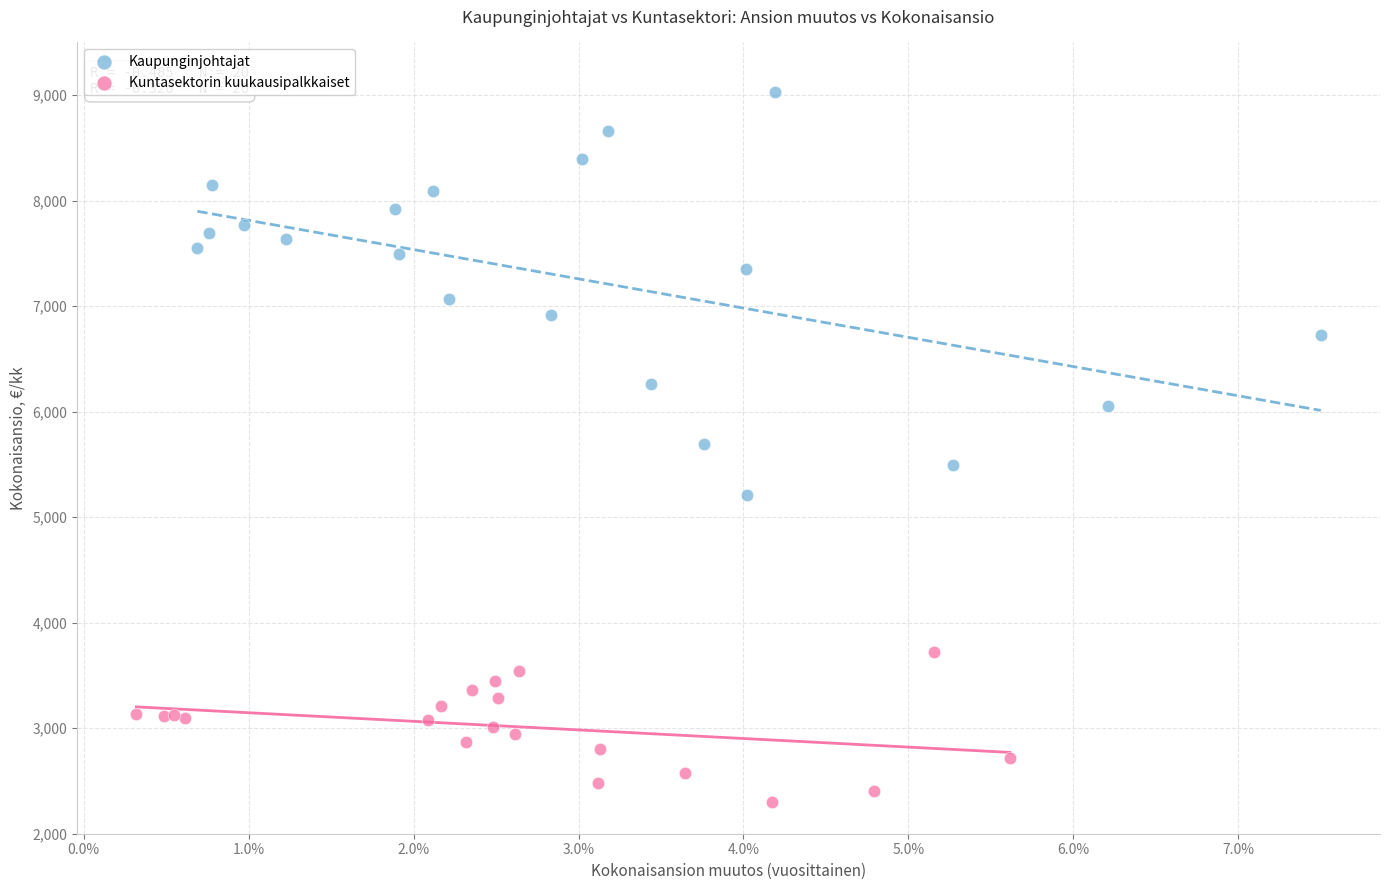

Which series reaches the minimum Y coordinate?

Kuntasektorin kuukausipalkkaiset